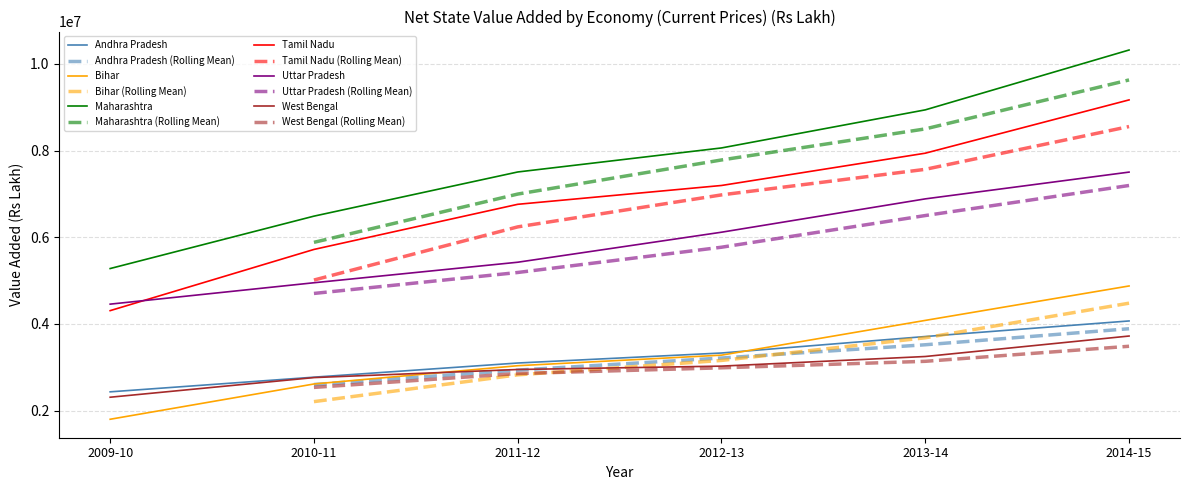

What is the label of the 6th point from the right?

2009-10